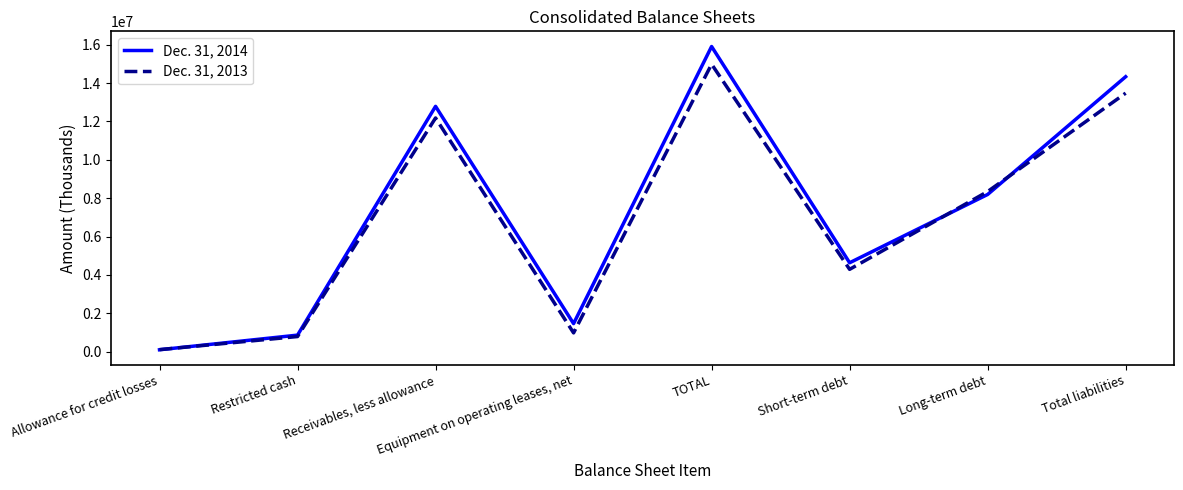

Where does the Dec. 31, 2014 series first go above 8193039?

Receivables, less allowance